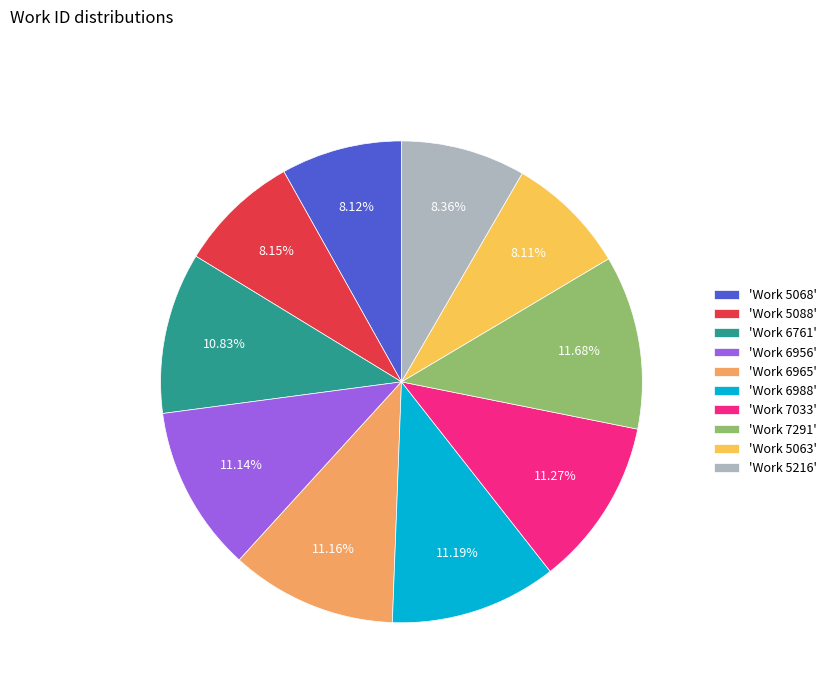

Approximately how many times larger is the value at 'Work 7033' compared to 'Work 6988'?

1.0